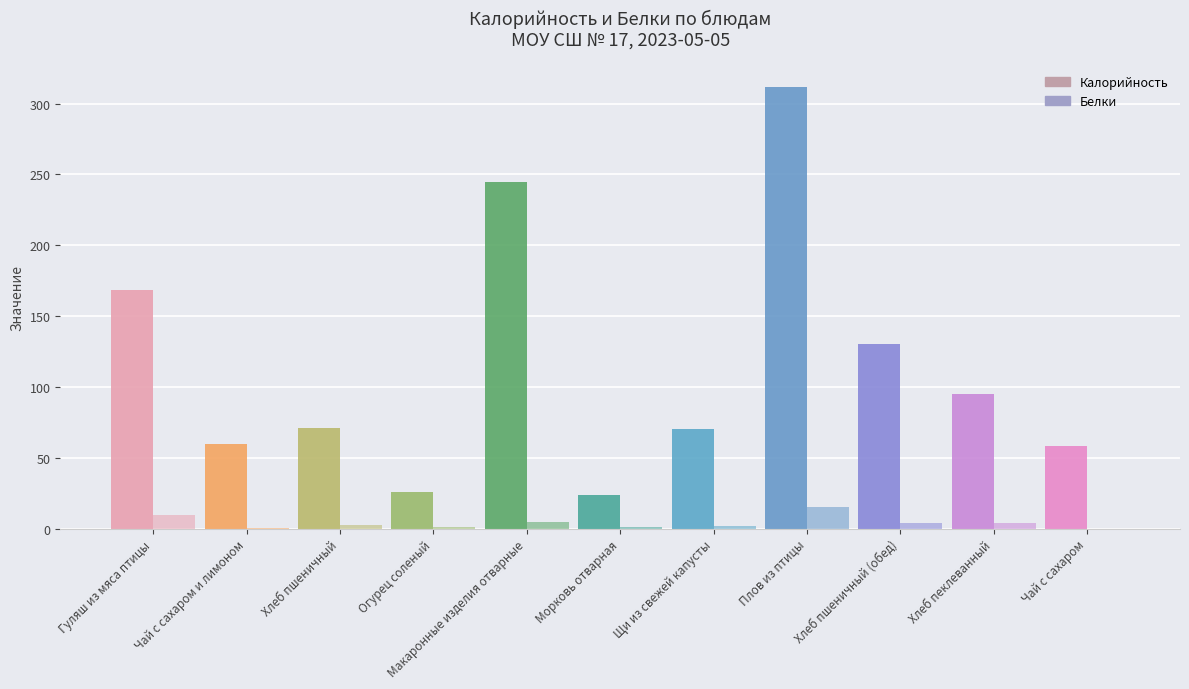

How many series are shown in this chart?

2